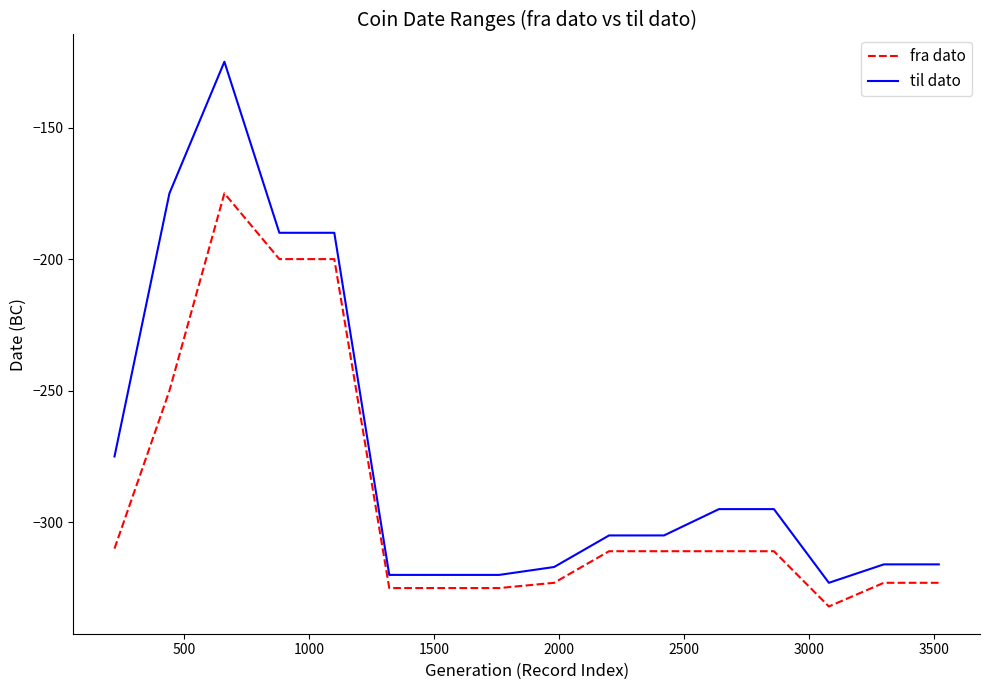

Rank the series by their maximum value, from highest to lowest.

til dato, fra dato